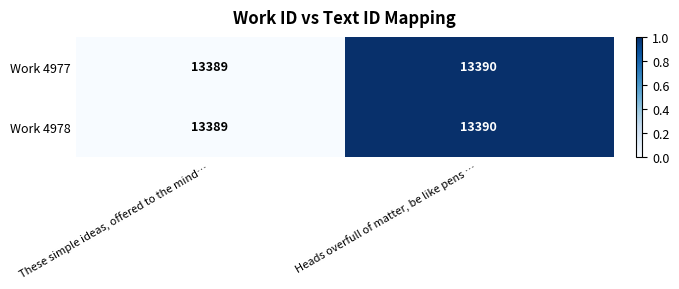

Rank the categories by Work 4978 value from highest to lowest.

Heads overfull of matter, be like pens …, These simple ideas, offered to the mind…